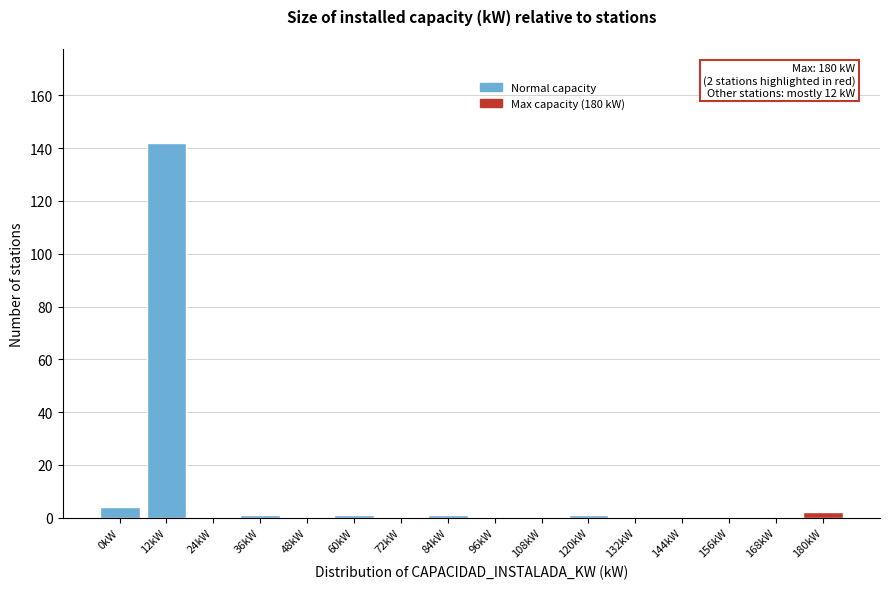

Reading right to left, transcribe all the data shown in this chart.

180kW=2	168kW=0	156kW=0	144kW=0	132kW=0	120kW=1	108kW=0	96kW=0	84kW=1	72kW=0	60kW=1	48kW=0	36kW=1	24kW=0	12kW=142	0kW=4